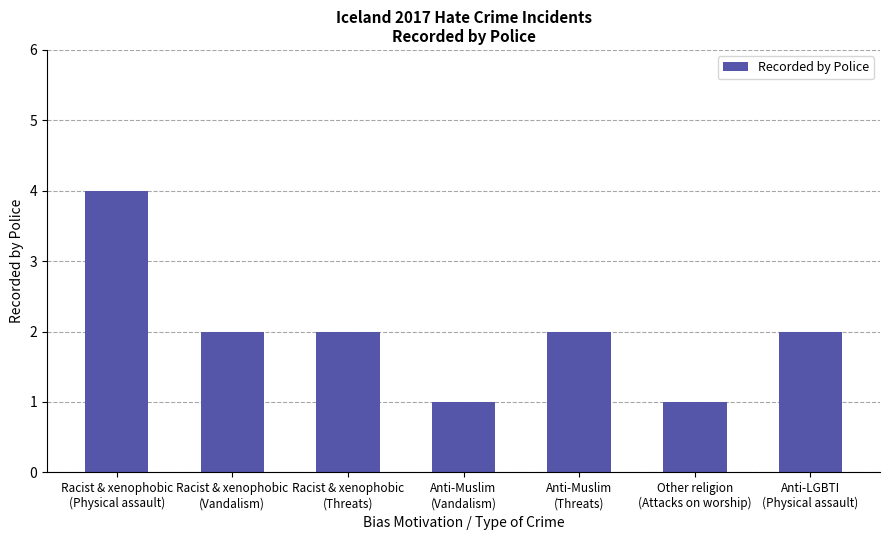

What is the greatest value displayed?

4